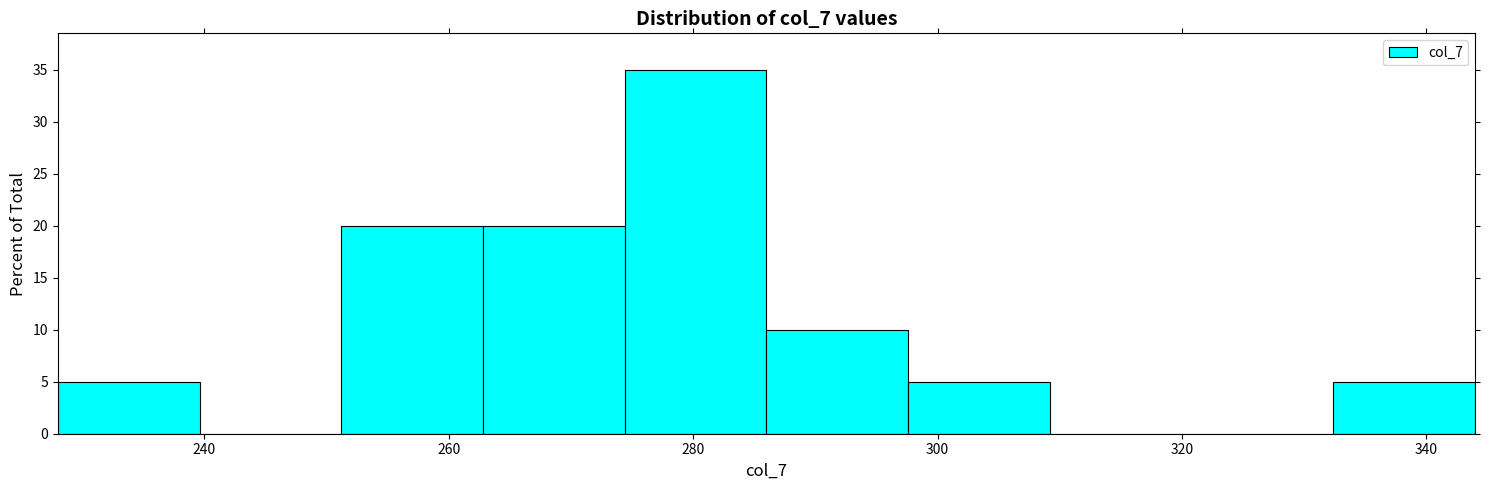

Over which range of the x-axis is the bar tallest?

274.4 to 286.0